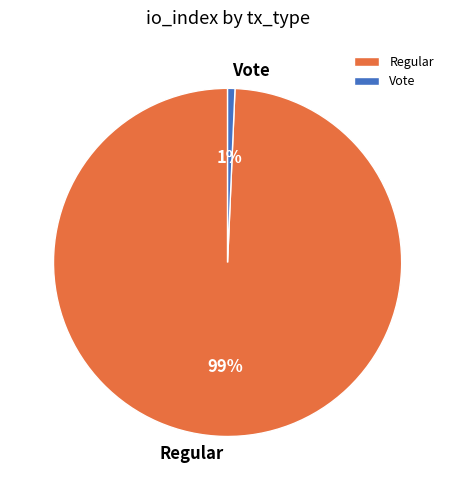

Is the sum of Regular and Vote greater than half?

Yes